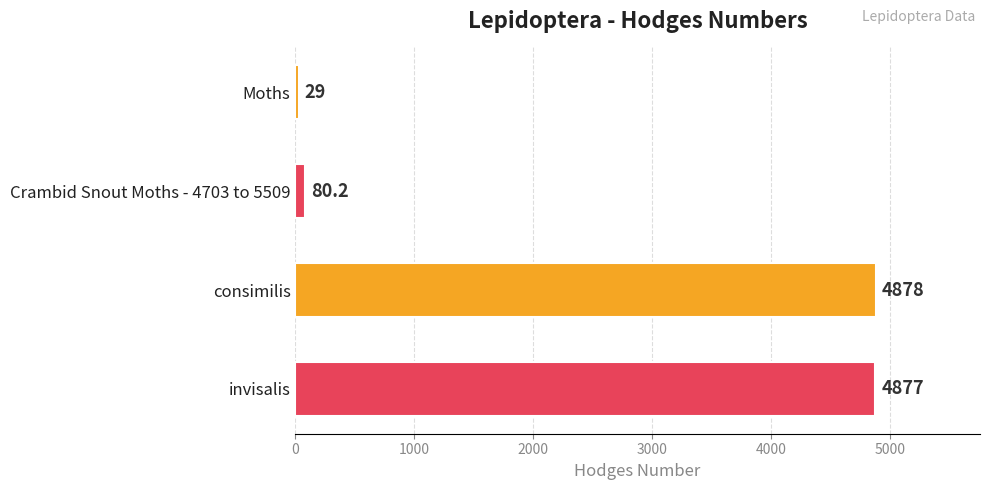

What is the change in value from Moths to consimilis?

+4849.0